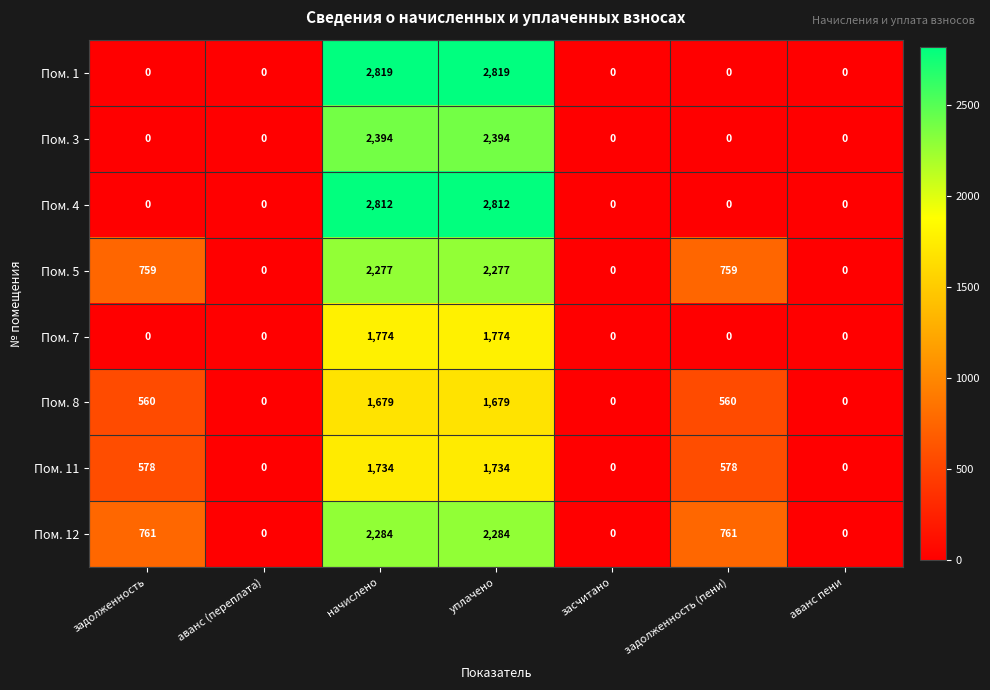

What is the maximum value shown in the chart?

2819